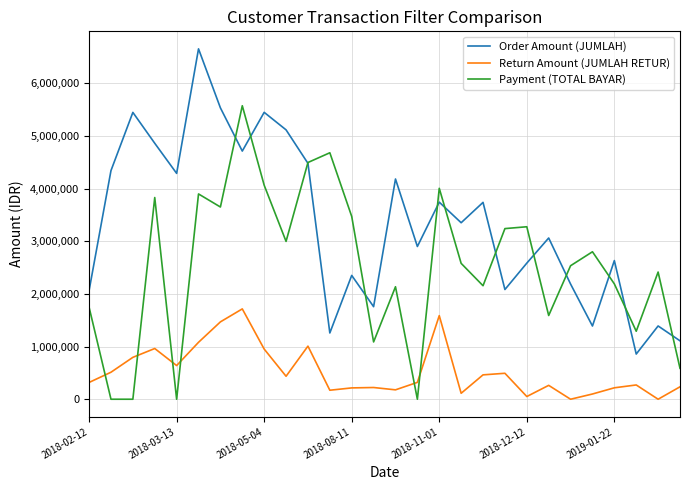

Which series ends up on top after the final intersection of Return Amount (JUMLAH RETUR) and Payment (TOTAL BAYAR)?

Payment (TOTAL BAYAR)